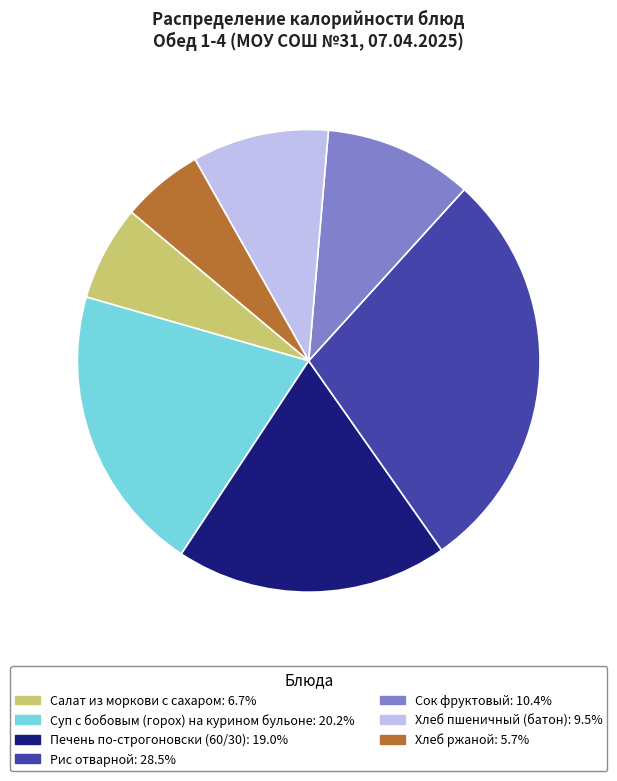

How many slices are in this pie chart?

7